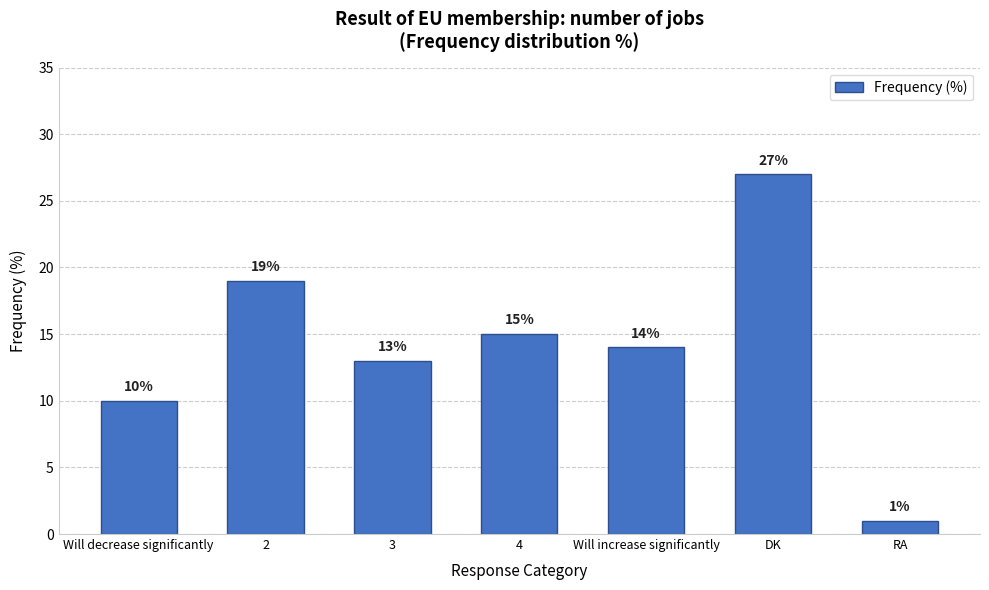

What is the label of the 2nd bar from the left?

2